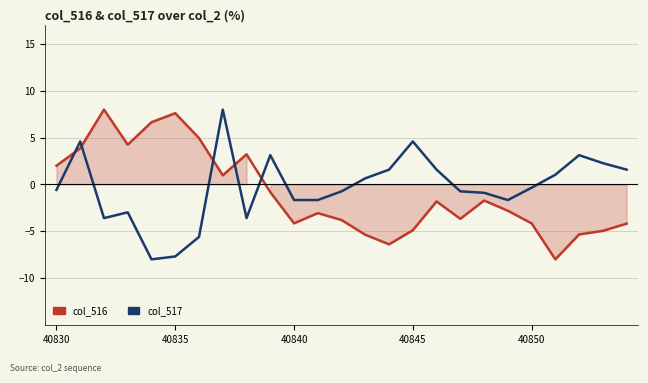

What is the value of the col_516 point at the 7th from the left?

5.0